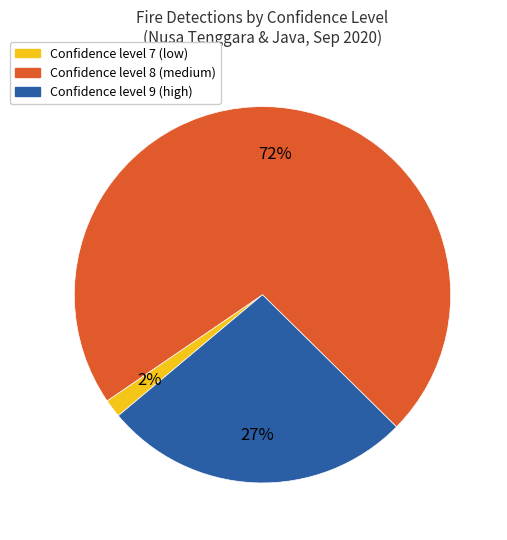

To the nearest percent, what is the average slice percentage?

33%